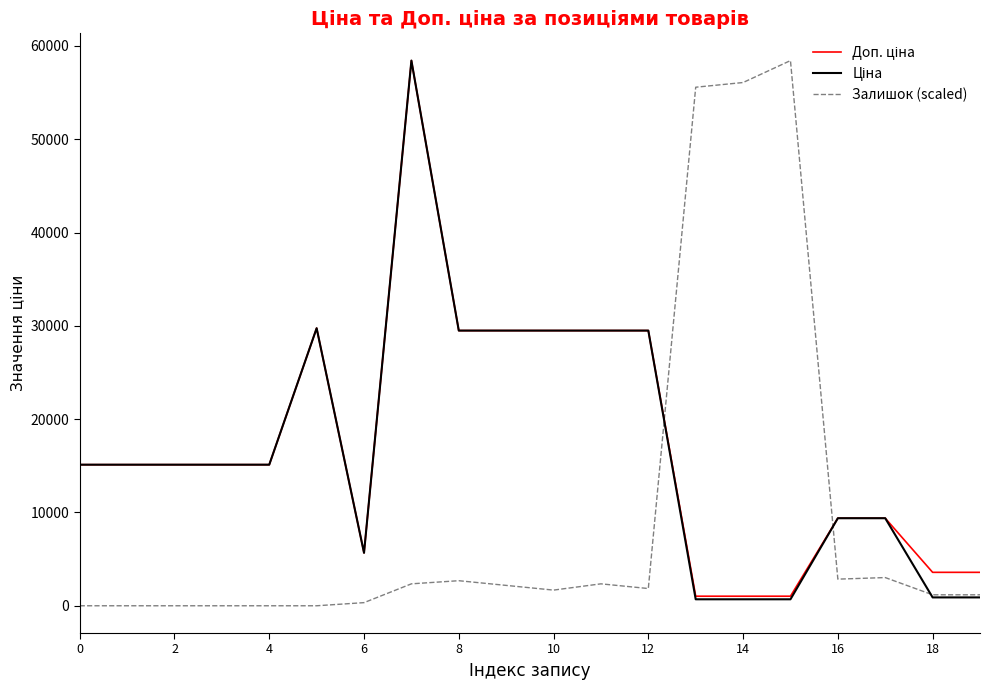

What is the greatest value displayed?

58426.5